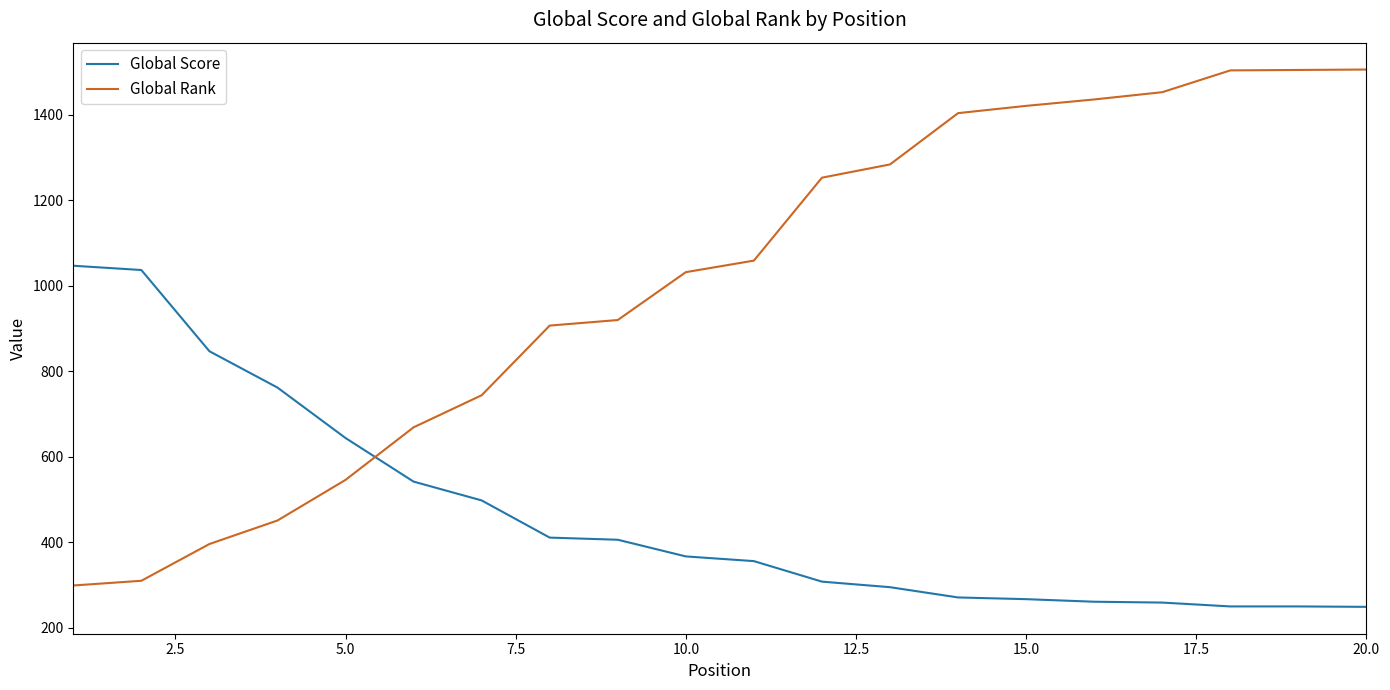

At how many categories does at least one series exceed 897?

15